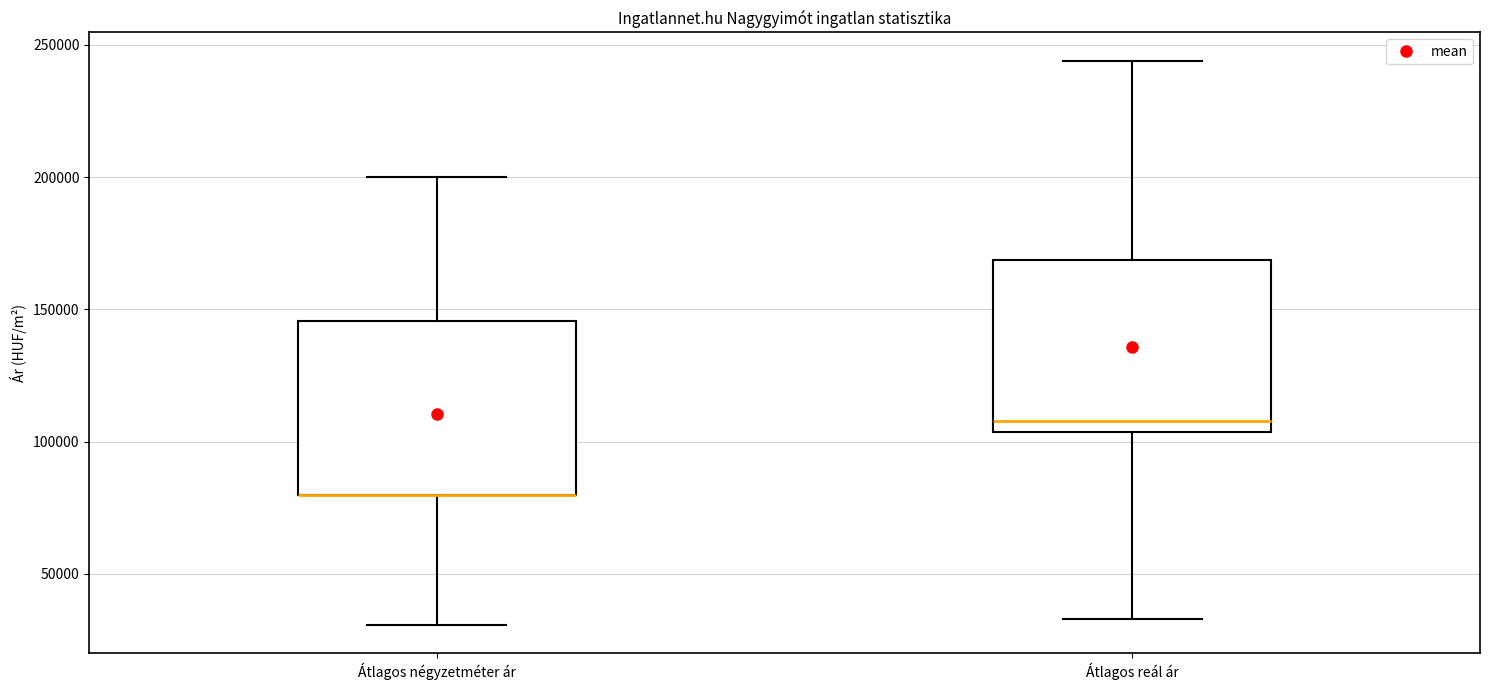

Where does the upper whisker of the box for Átlagos négyzetméter ár end on the y-axis? The values are not printed on the chart, so give them approximately, as read against the axis.

200000